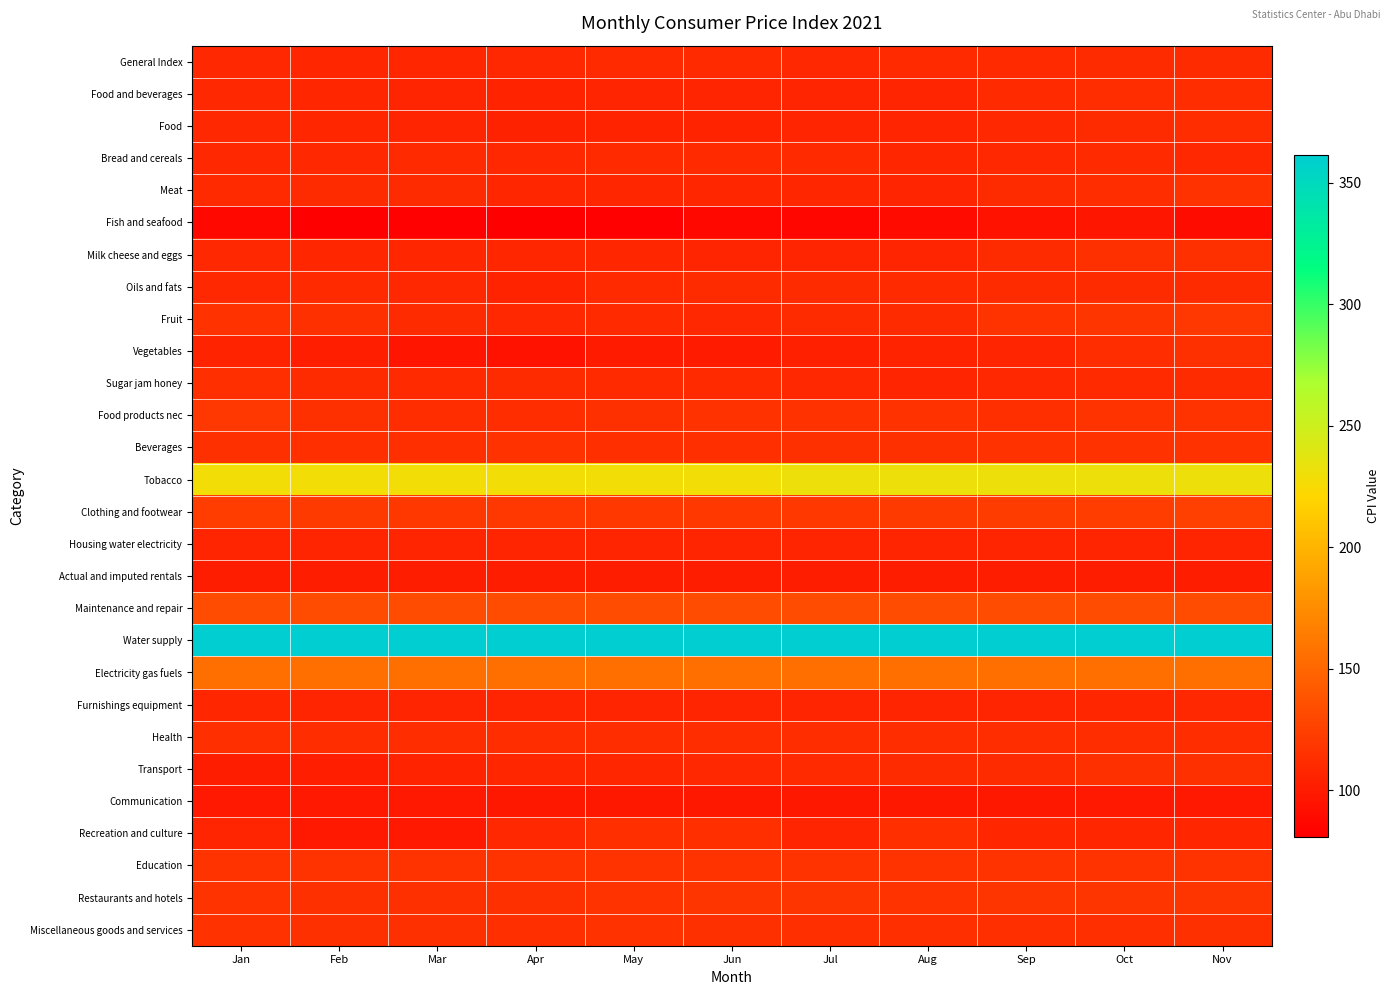

What is the spread (max minus min) of values at Jan?

275.0